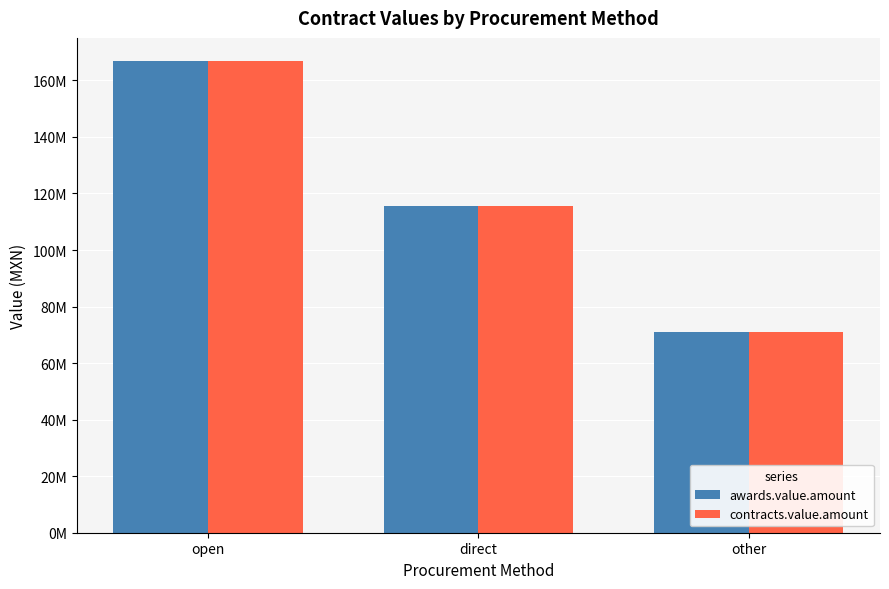

At which label does contracts.value.amount reach its peak?

open